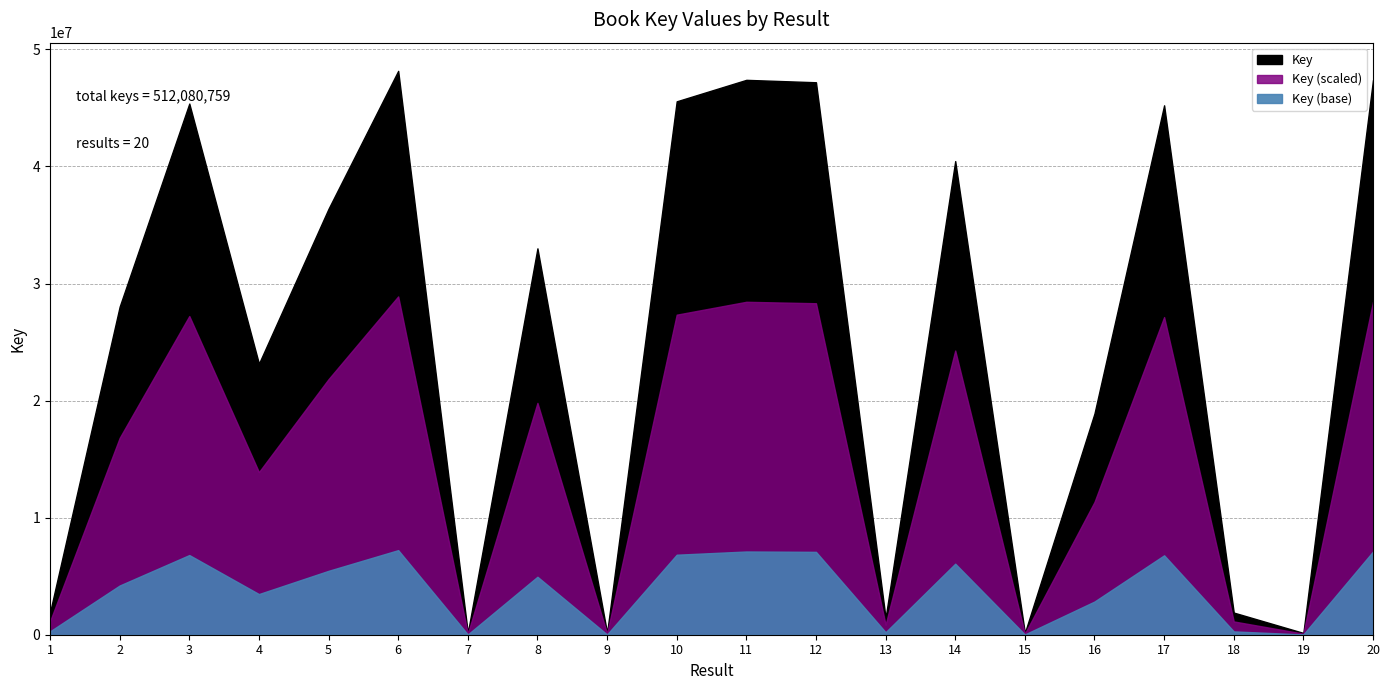

At which label is the value closest to 24158679?

4